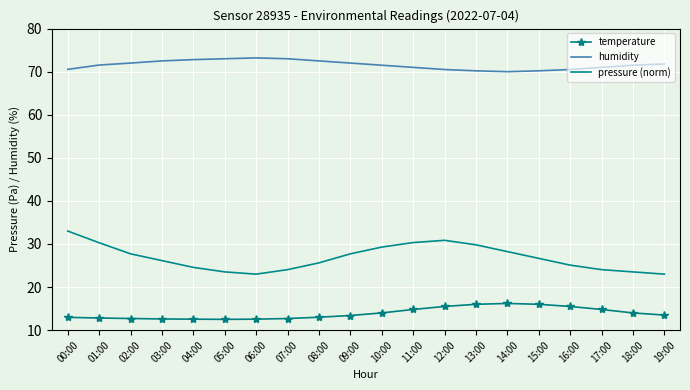

Which series changed the most between 15:00 and 18:00?

pressure (norm)